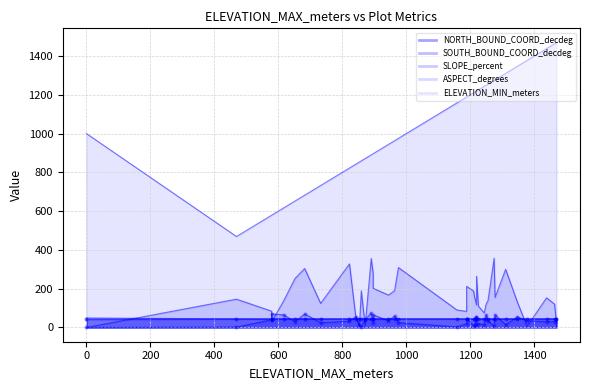

What are all the series names shown in the legend?

NORTH_BOUND_COORD_decdeg, SOUTH_BOUND_COORD_decdeg, SLOPE_percent, ASPECT_degrees, ELEVATION_MIN_meters